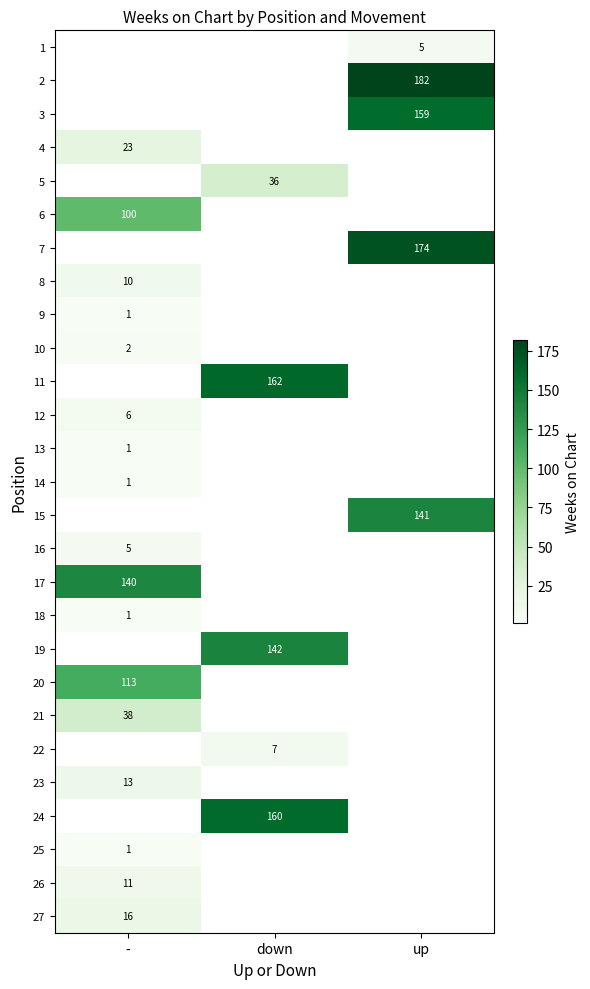

The 16 series shows 5 at -. True or false?

True